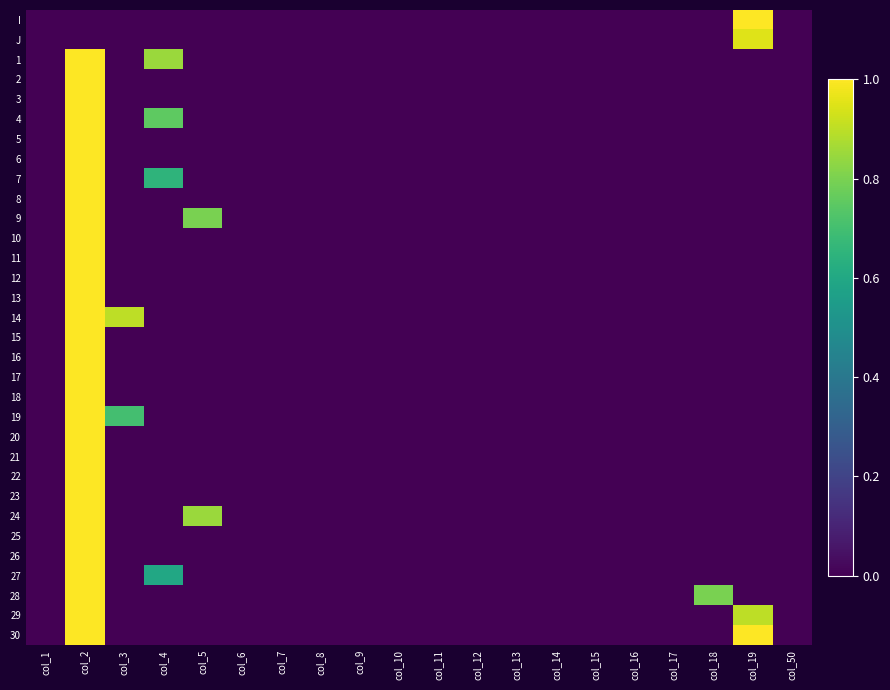

Which label corresponds to the smallest value in the chart?

col_1